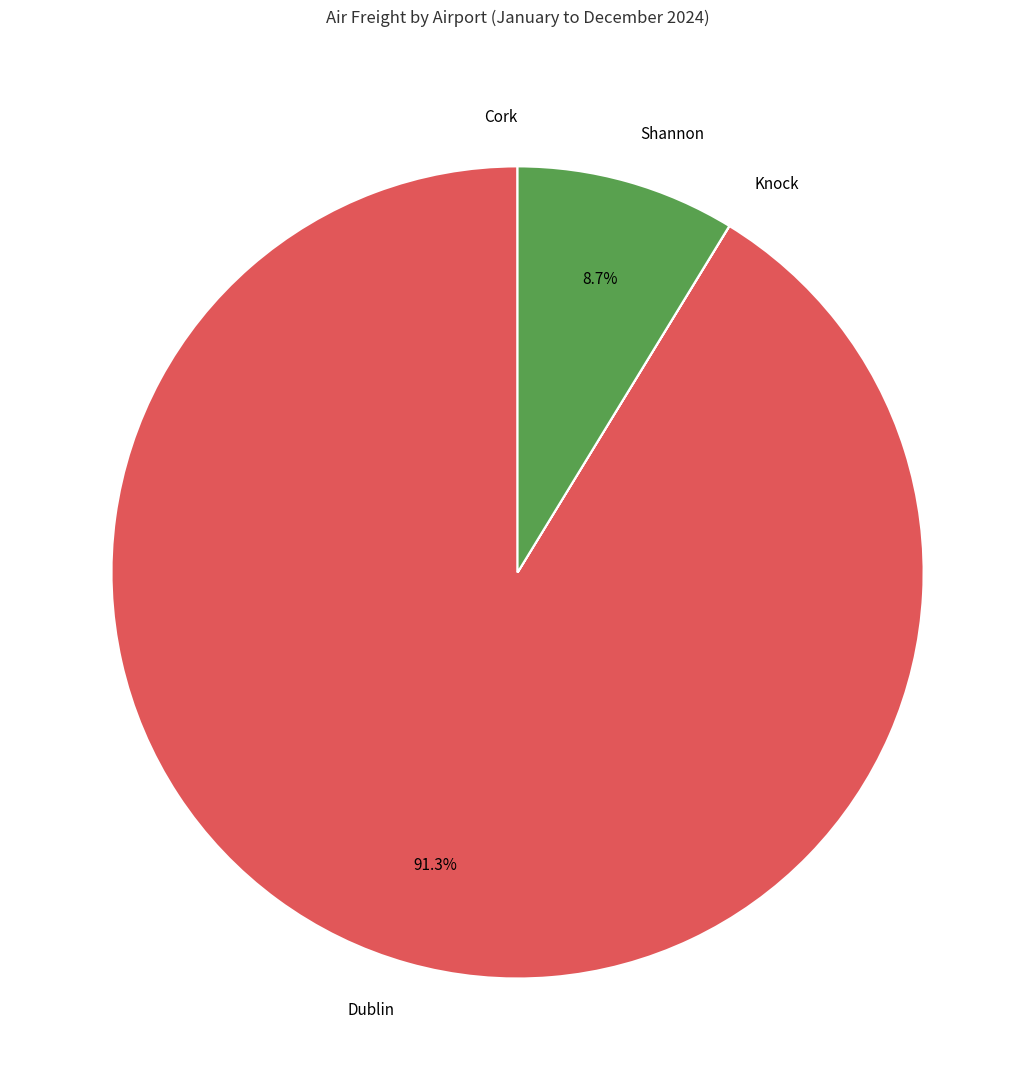

What is the largest slice in the pie chart?

Dublin